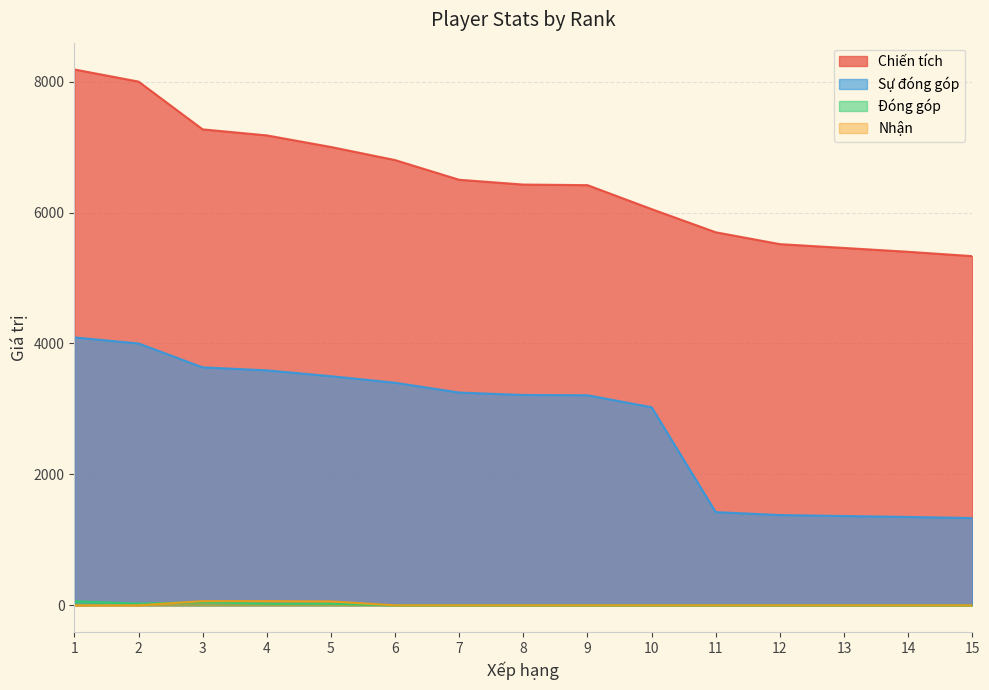

Between 2 and 8, which series saw the biggest shift?

Chiến tích